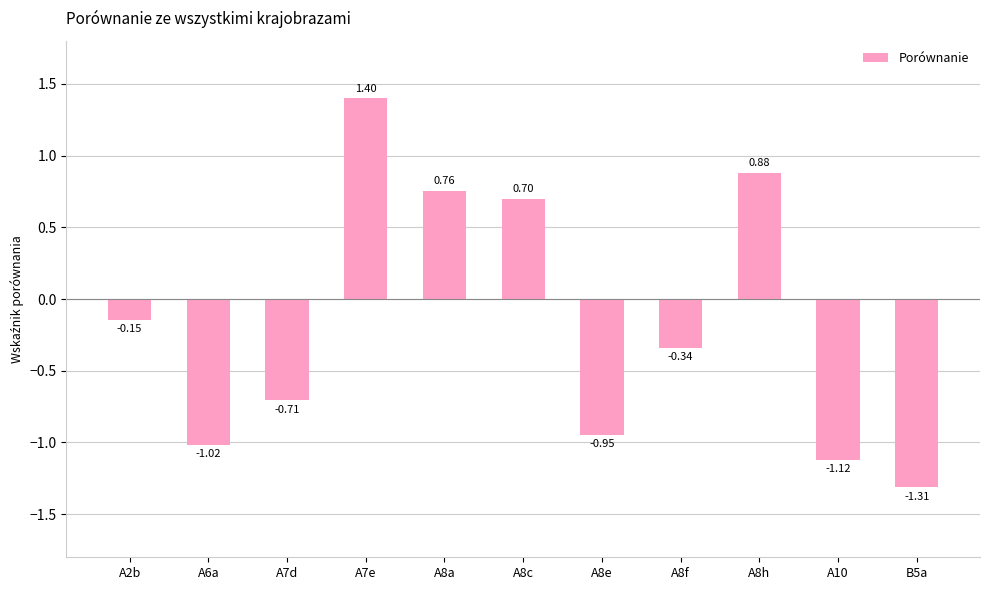

List the labels in order of value, largest first.

A7e, A8h, A8a, A8c, A2b, A8f, A7d, A8e, A6a, A10, B5a